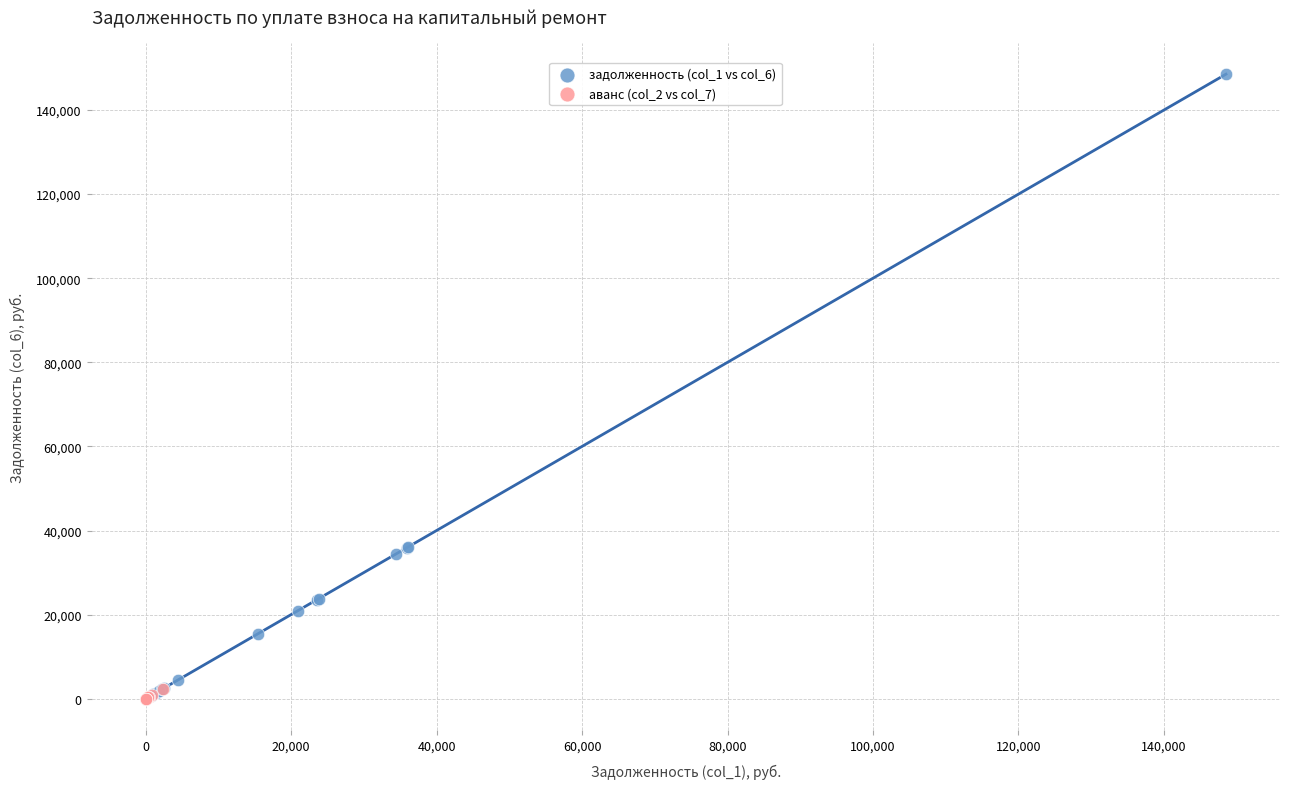

Which series has the widest spread of Y values?

задолженность (col_1 vs col_6)